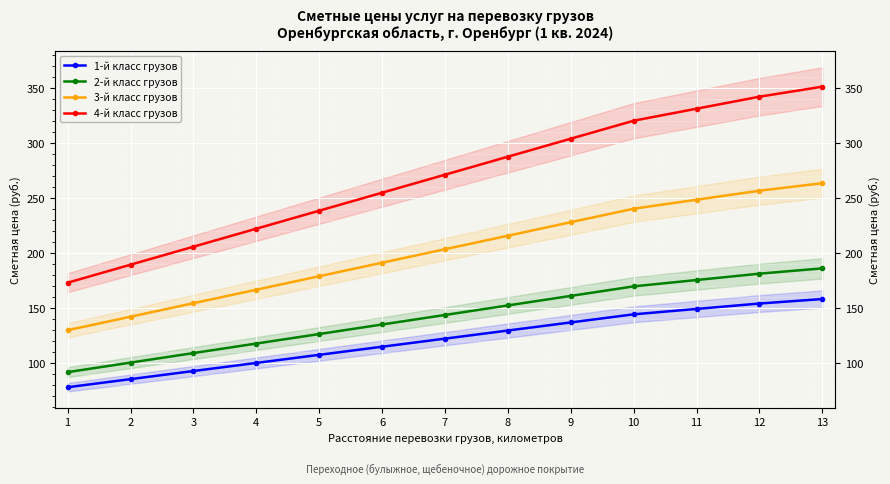

At which category is the sum across all series the highest?

13